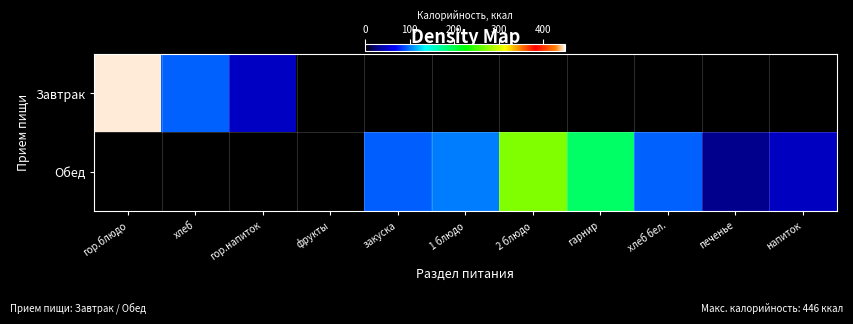

List the series in order of their peak value, lowest first.

Обед, Завтрак